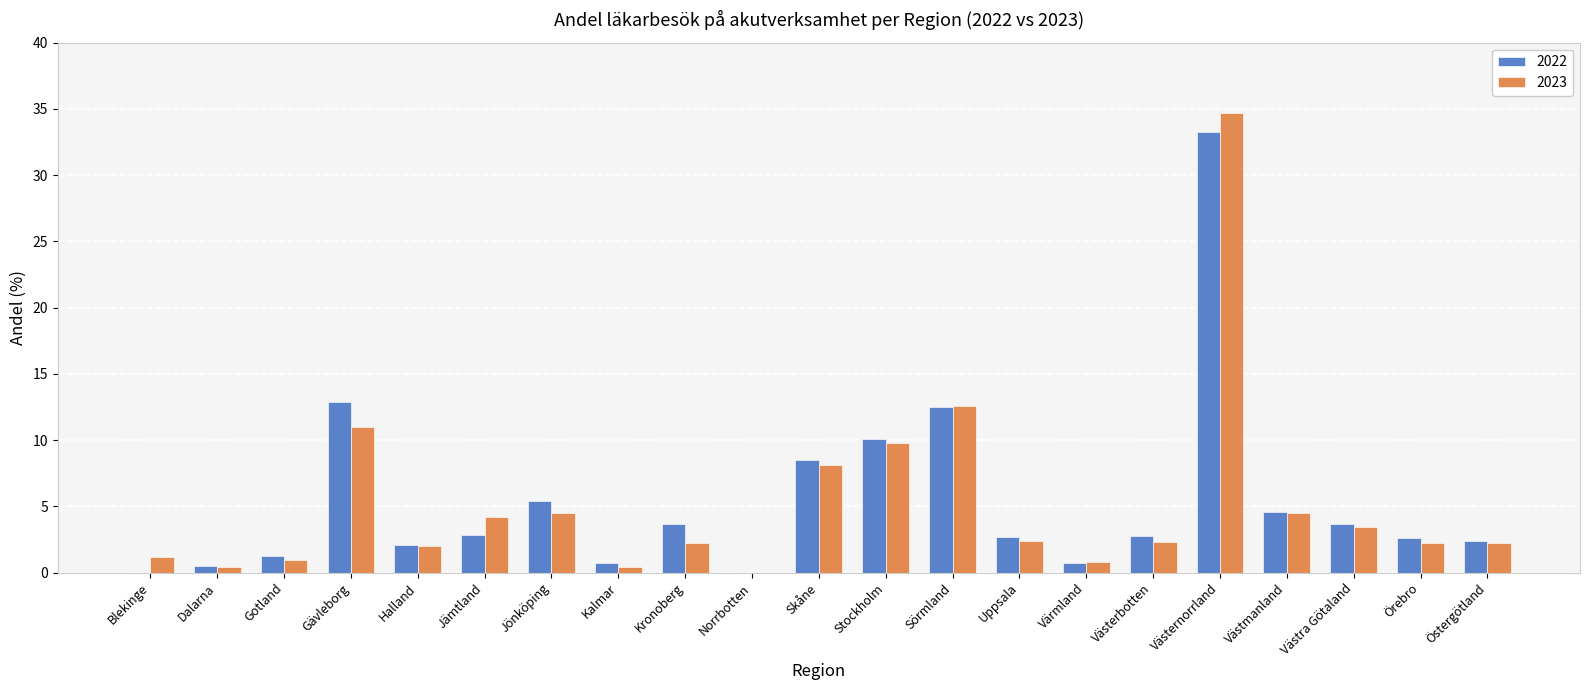

The 2022 series shows 0.7 at Värmland. True or false?

True